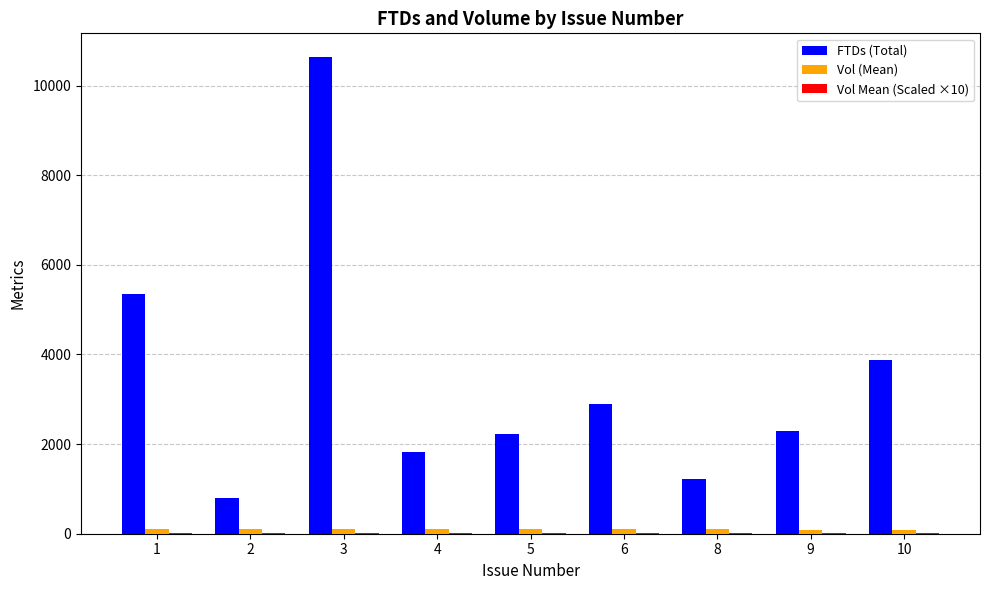

What is the highest value of the FTDs (Total) series?

10635.0